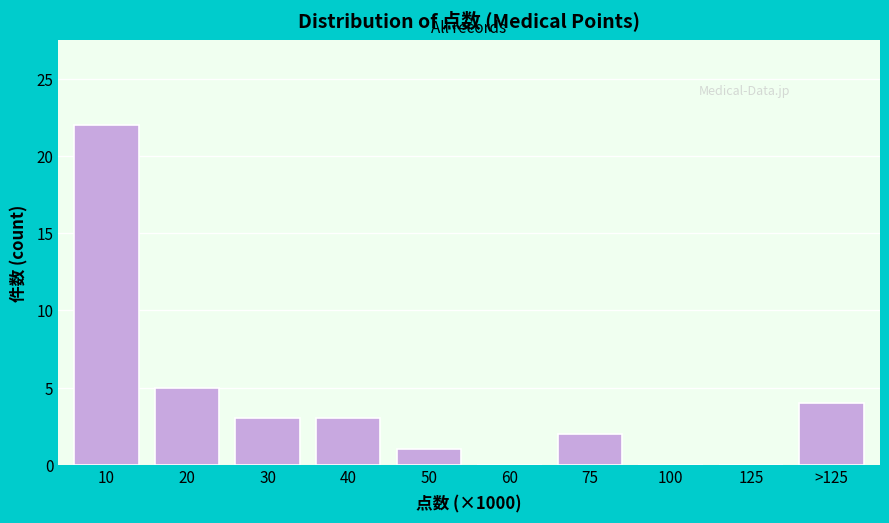

Reading right to left, list all the values displayed in this chart.

>125=4	125=0	100=0	75=2	60=0	50=1	40=3	30=3	20=5	10=22